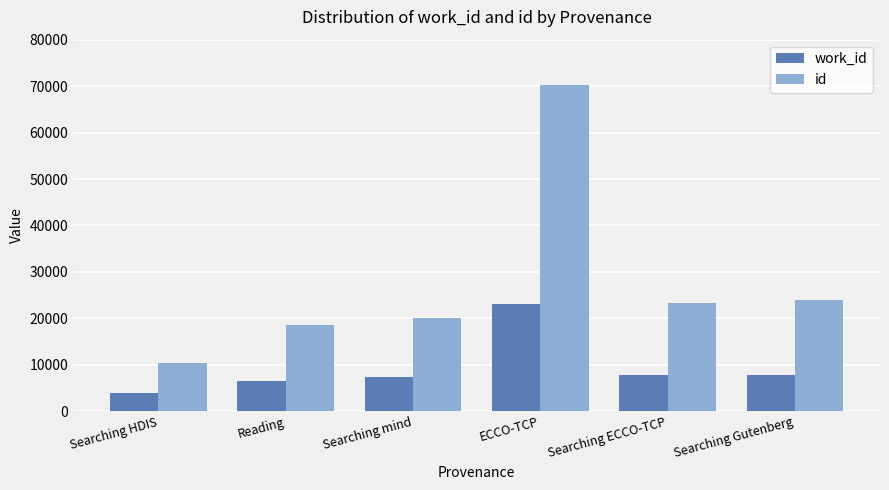

Which category has the lowest value in the id series?

Searching HDIS